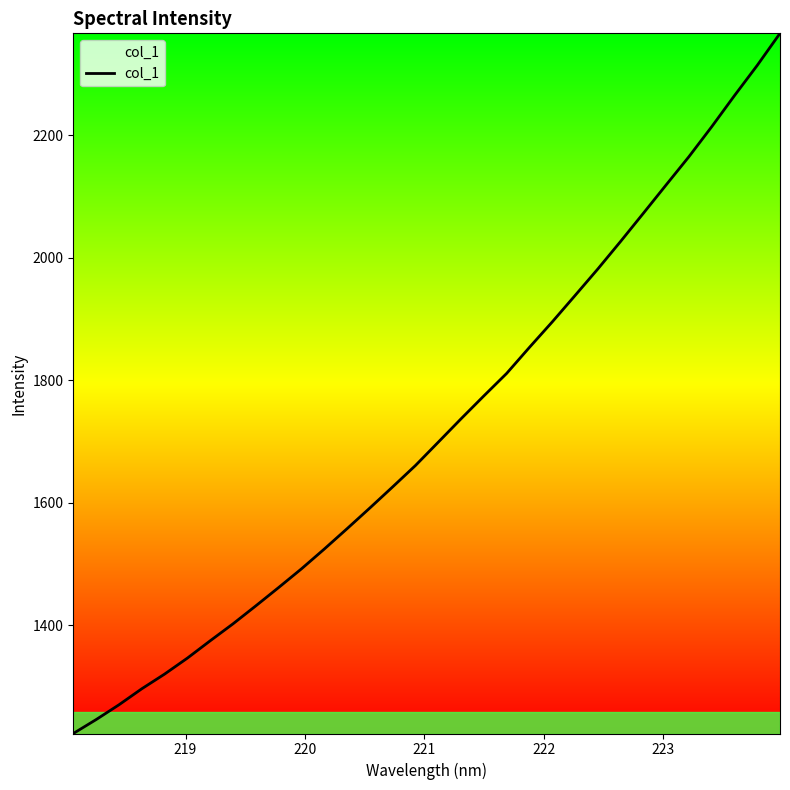

What is the minimum value shown in the chart?

1223.5